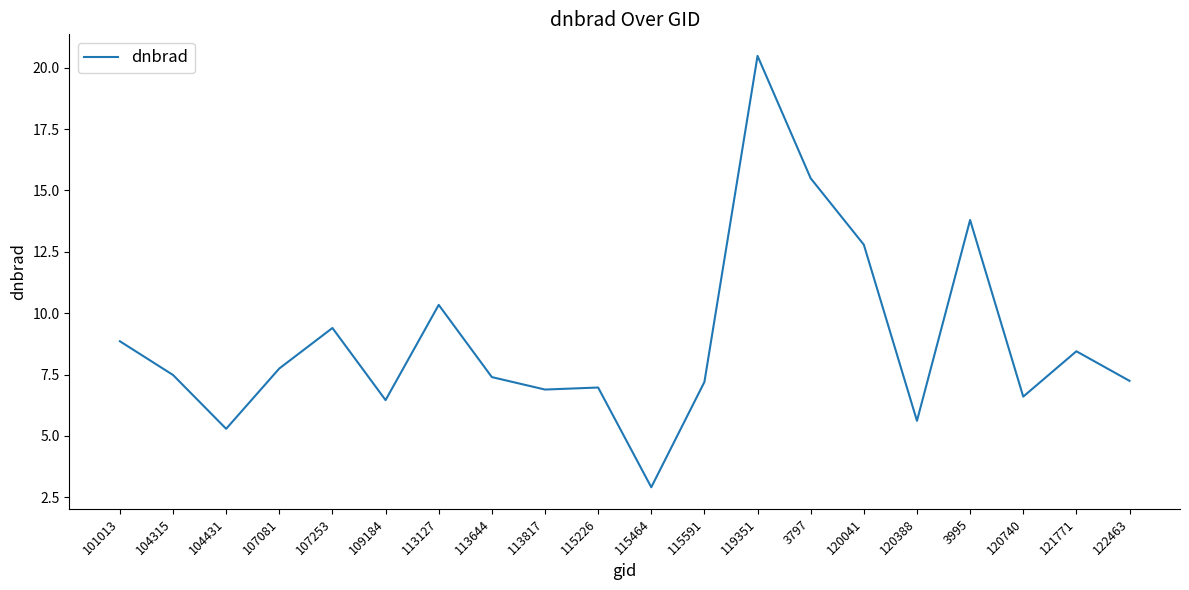

What is the change in value from 101013 to 119351?

+11.6